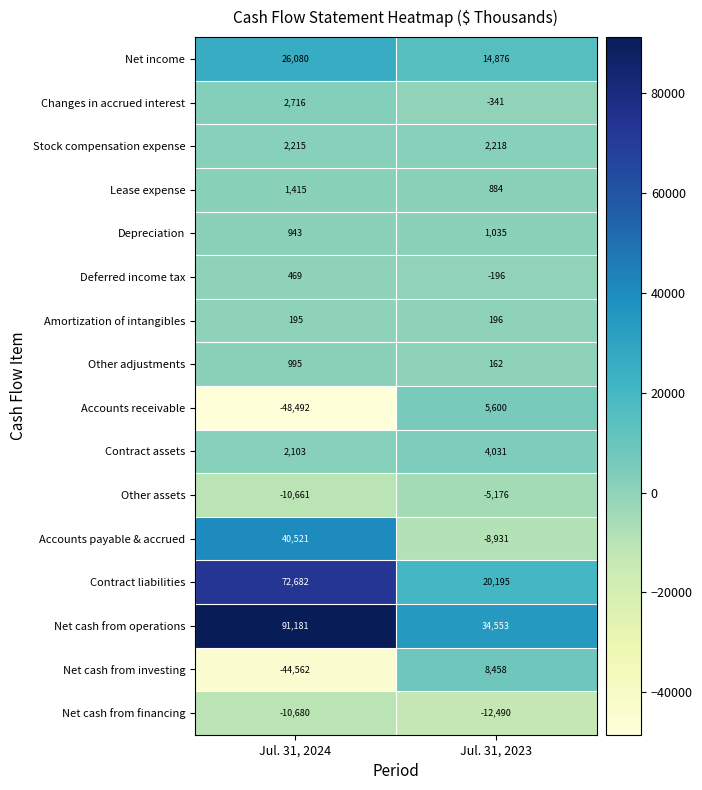

What is the sum of the Lease expense values at Jul. 31, 2024 and Jul. 31, 2023?

2299